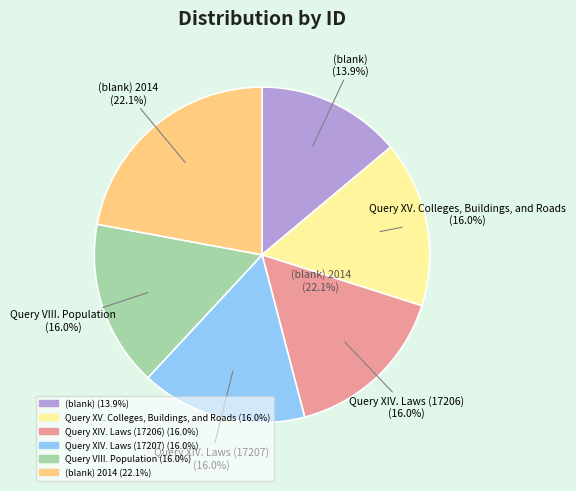

What percentage is NOT represented by Query VIII. Population?

84.0%